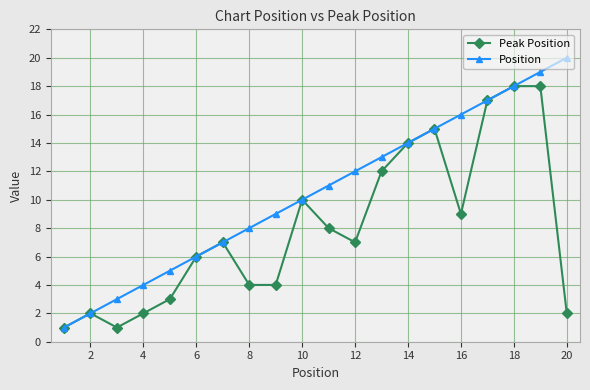

Rank the series by their maximum value, from lowest to highest.

Peak Position, Position